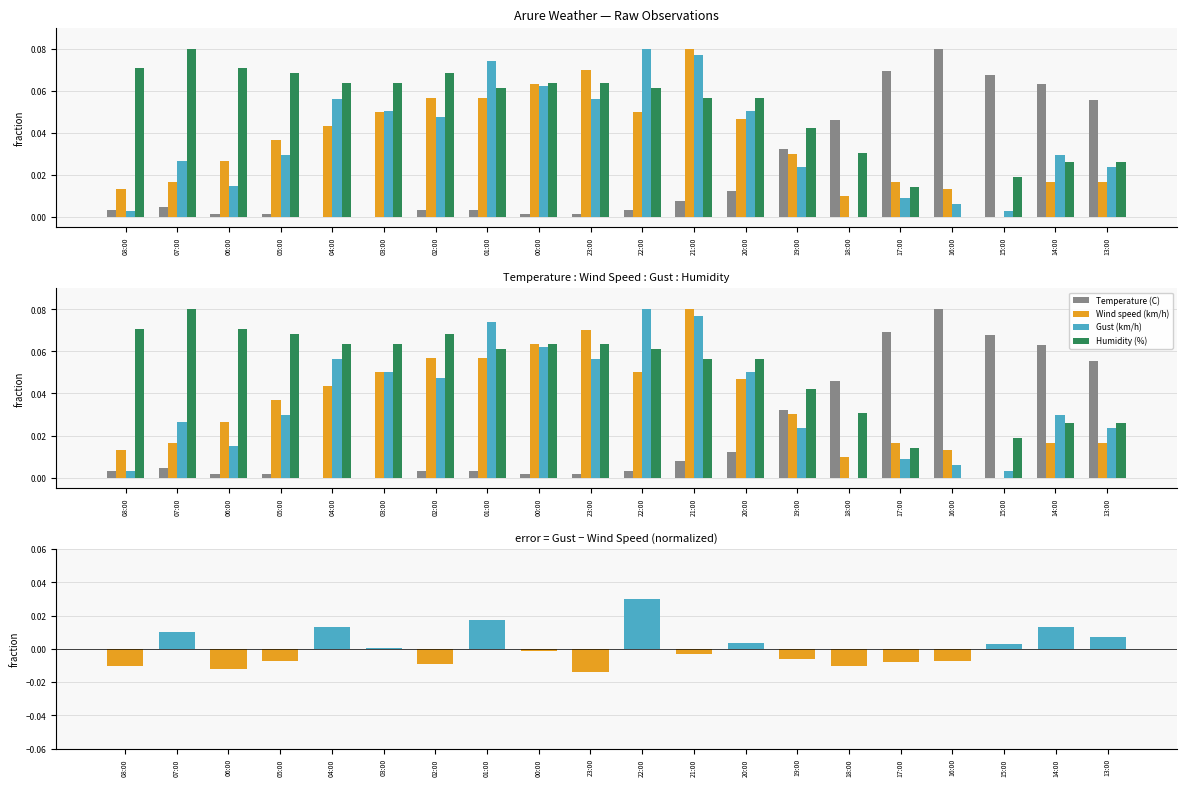

List the series in order of their peak value, highest first.

Temperature (C), Wind speed (km/h), Gust (km/h), Humidity (%)